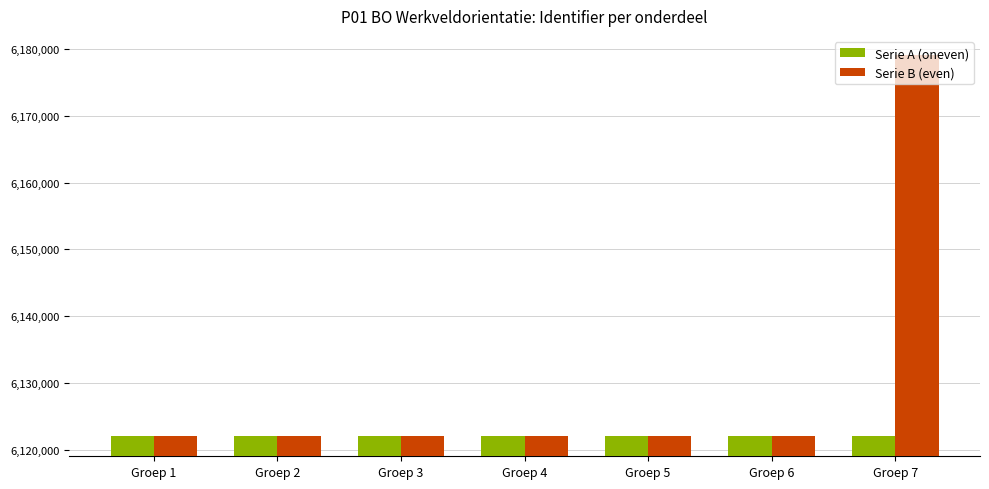

The value of Serie B (even) at Groep 6 is 6122084. True or false?

True